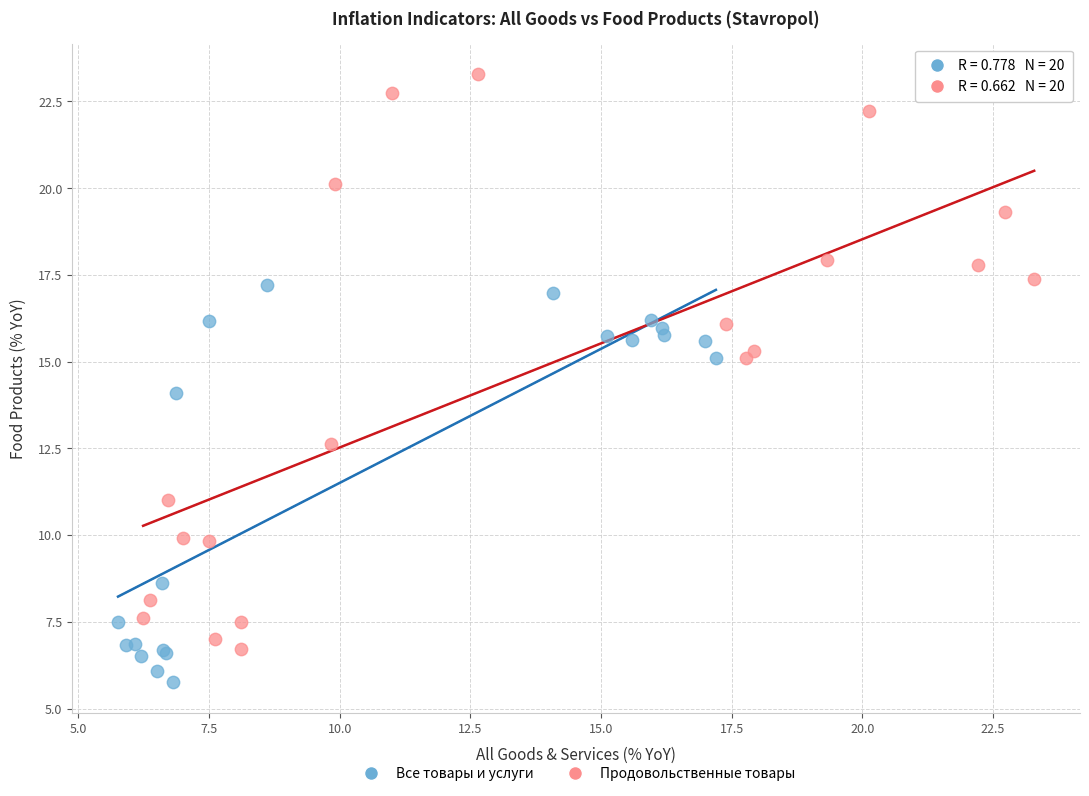

Which series reaches the minimum Y coordinate?

Все товары и услуги